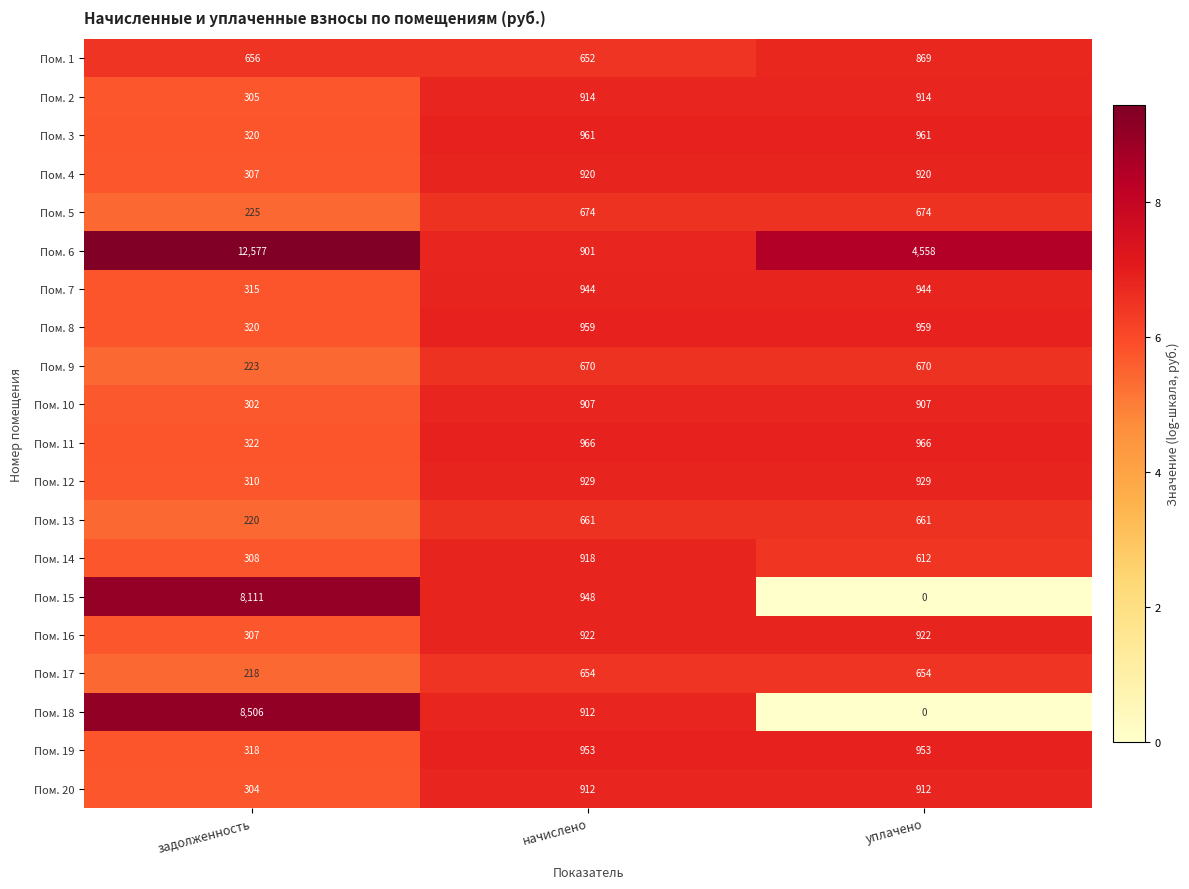

At which label is Пом. 13 closest to 440?

задолженность